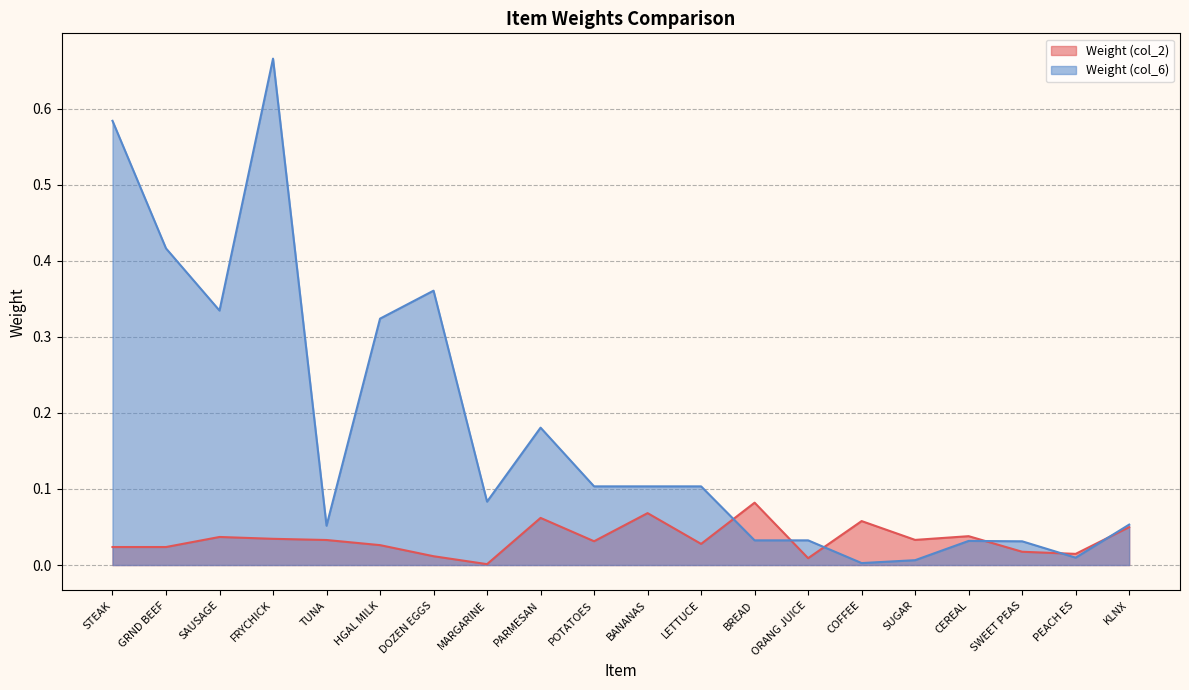

List the series in order of their peak value, lowest first.

Weight (col_2), Weight (col_6)